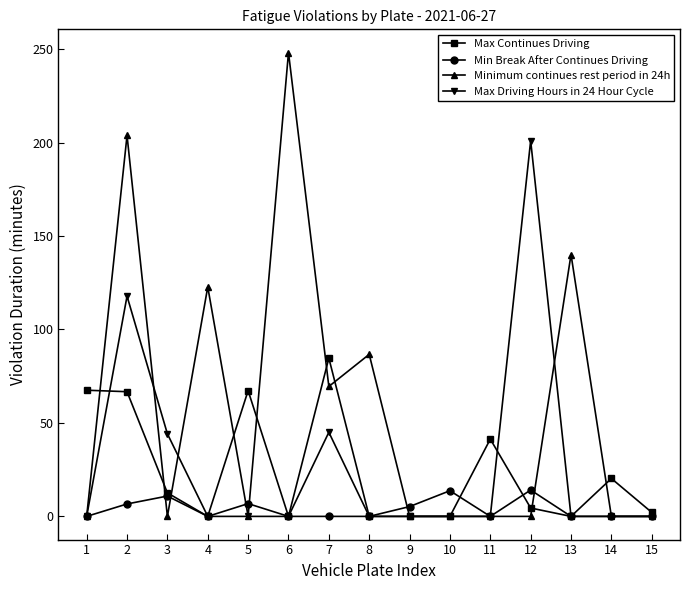

Does the chart display data point markers on the line(s)?

Yes